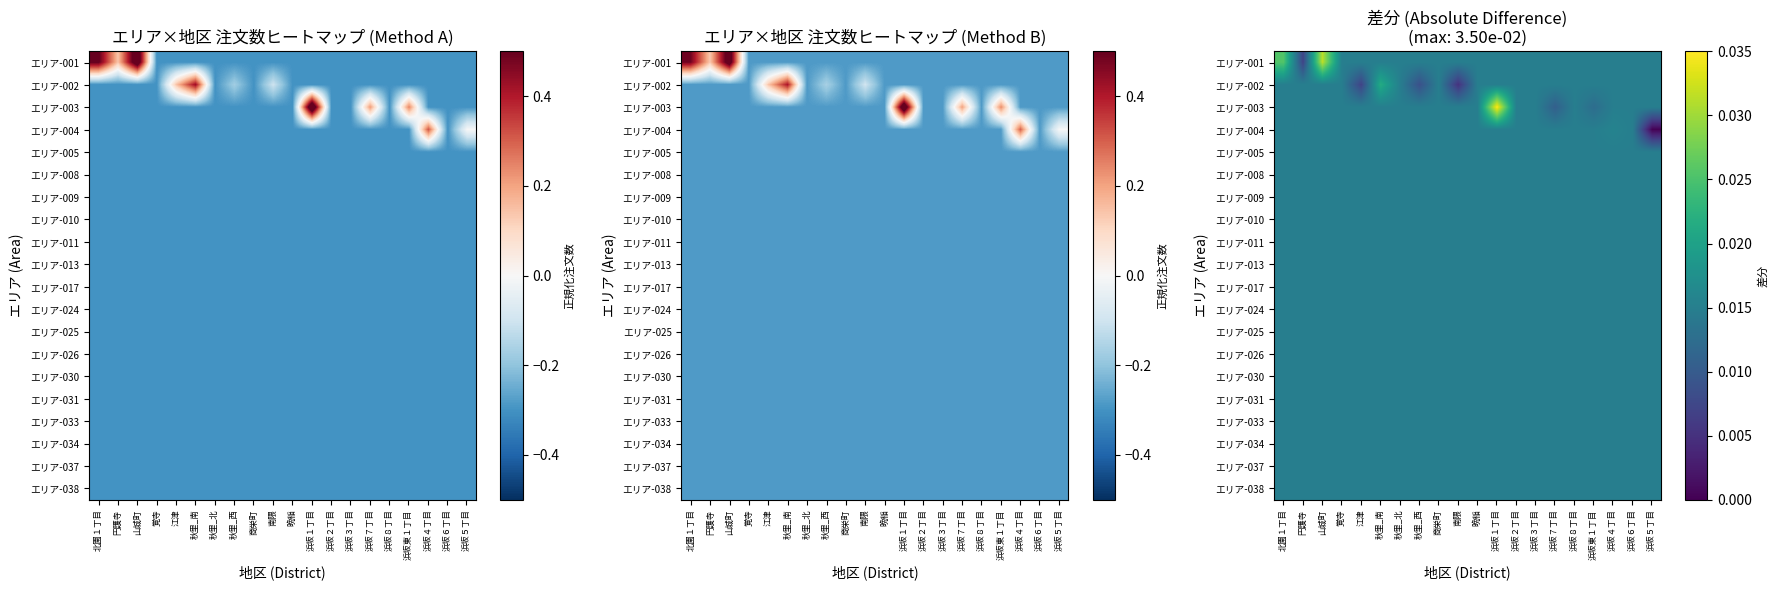

What is the total value across all series at 北園１丁目?

0.3